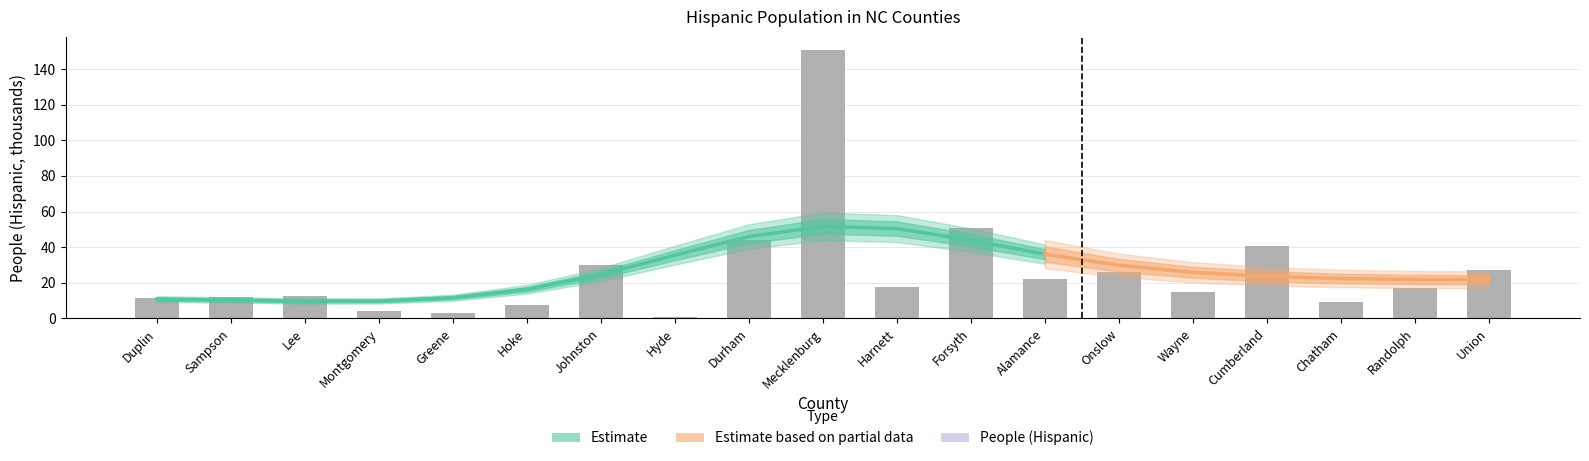

Reading left to right, extract all data points from this chart.

Duplin=11.4	Sampson=12.2	Lee=12.3	Montgomery=4.1	Greene=3.2	Hoke=7.4	Johnston=29.9	Hyde=0.7	Durham=43.9	Mecklenburg=150.6	Harnett=17.8	Forsyth=50.9	Alamance=22.2	Onslow=26.3	Wayne=14.7	Cumberland=40.8	Chatham=9.2	Randolph=17.3	Union=27.2